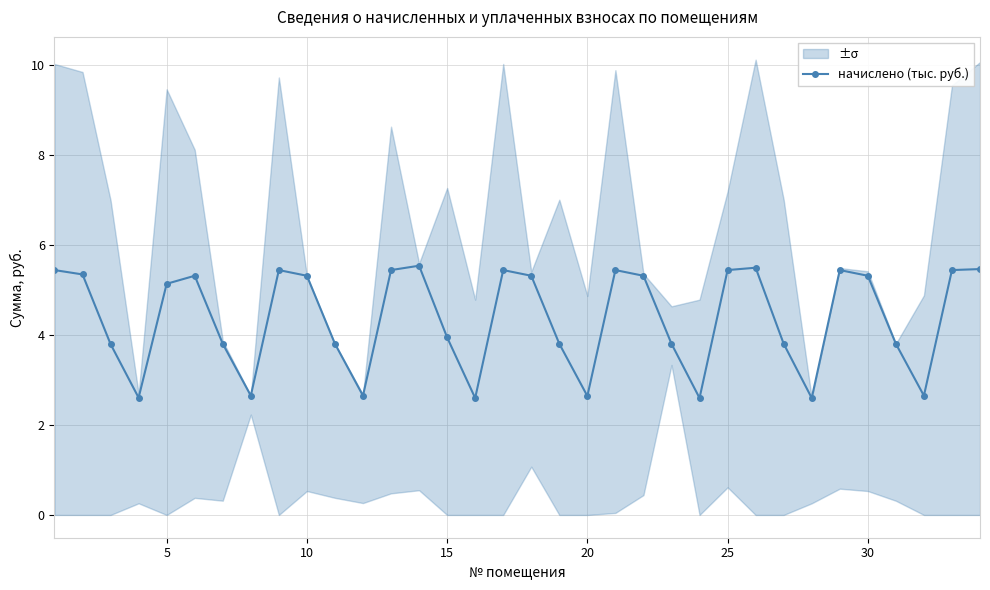

How many lines are shown in the chart?

1